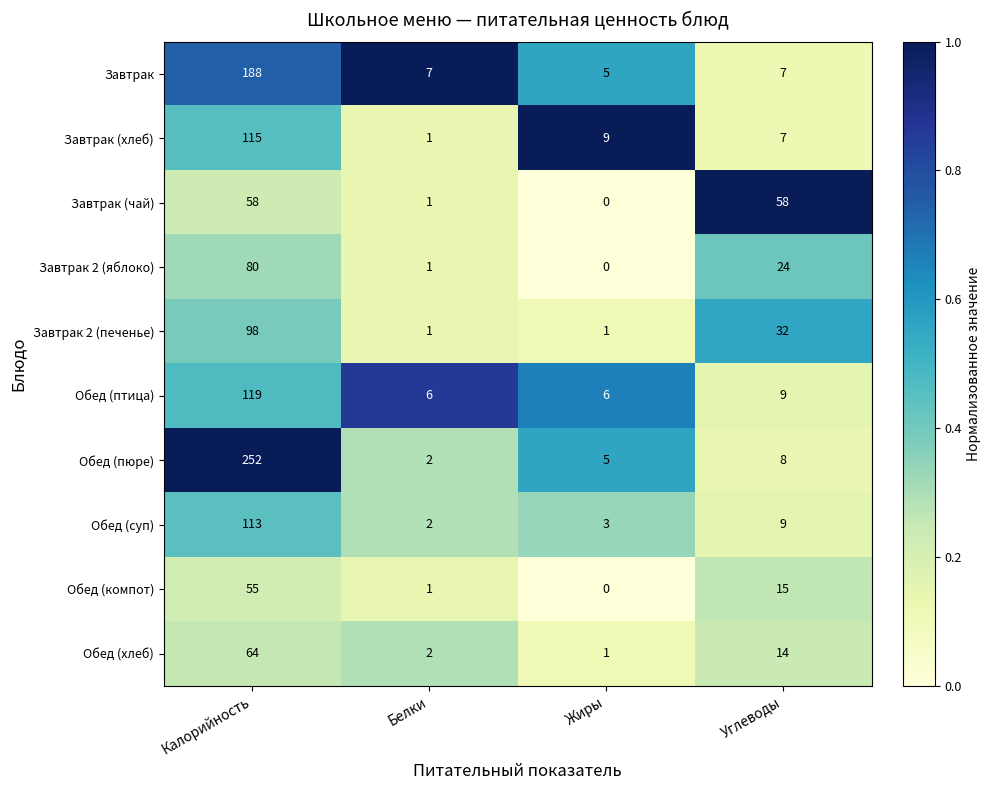

The Завтрак series shows 9 at Жиры. True or false?

False